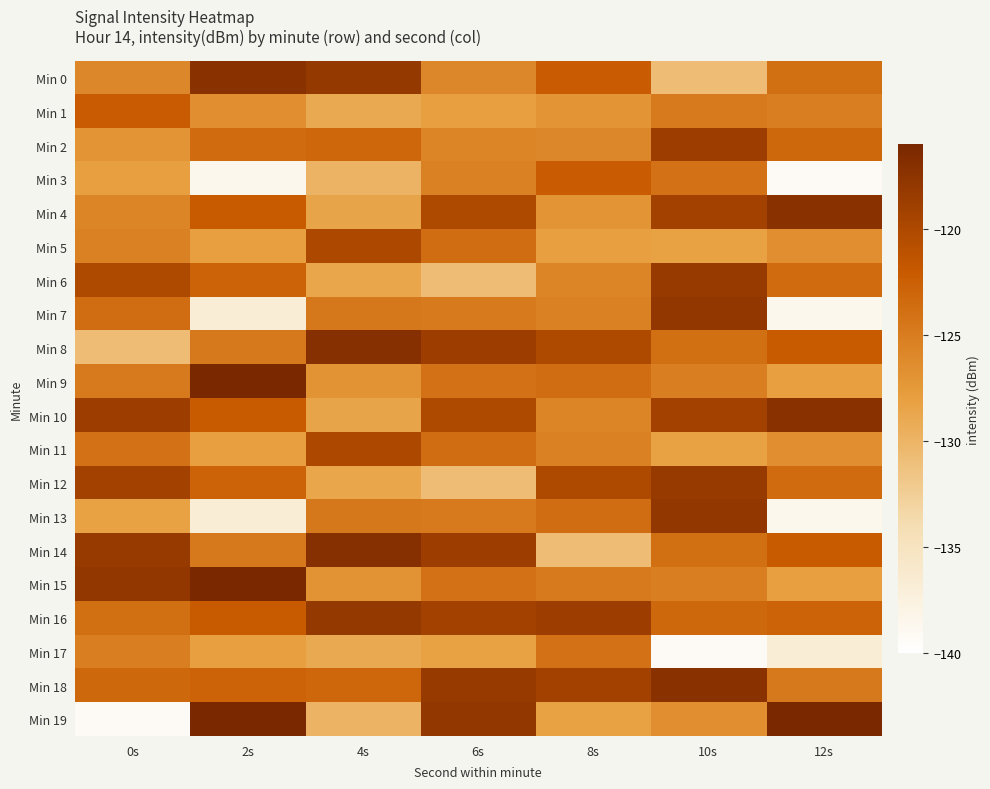

List the series in order of their peak value, lowest first.

Min 17, Min 1, Min 3, Min 5, Min 11, Min 2, Min 6, Min 12, Min 16, Min 7, Min 13, Min 0, Min 4, Min 10, Min 18, Min 8, Min 14, Min 9, Min 15, Min 19